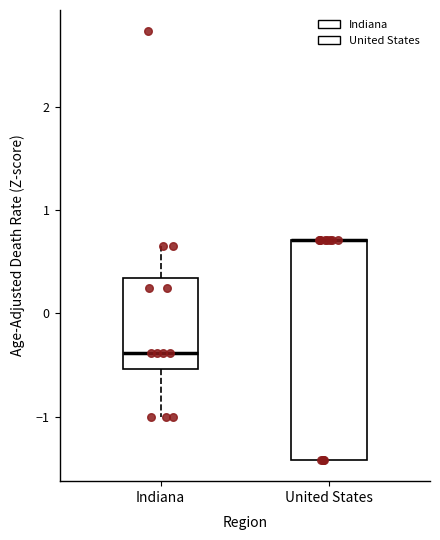

Reading left to right, read every box against the y-axis: the position of its median line, the range the box covers, and the ends of its whiskers. The values are not printed on the chart, so give them approximately, as read against the axis.

Indiana: median -0.4, box -0.5 to 0.3, whiskers -1.0 to 0.7
United States: median 0.7 (drawn on the box's upper edge), box -1.4 to 0.7, whiskers -1.4 to 0.7